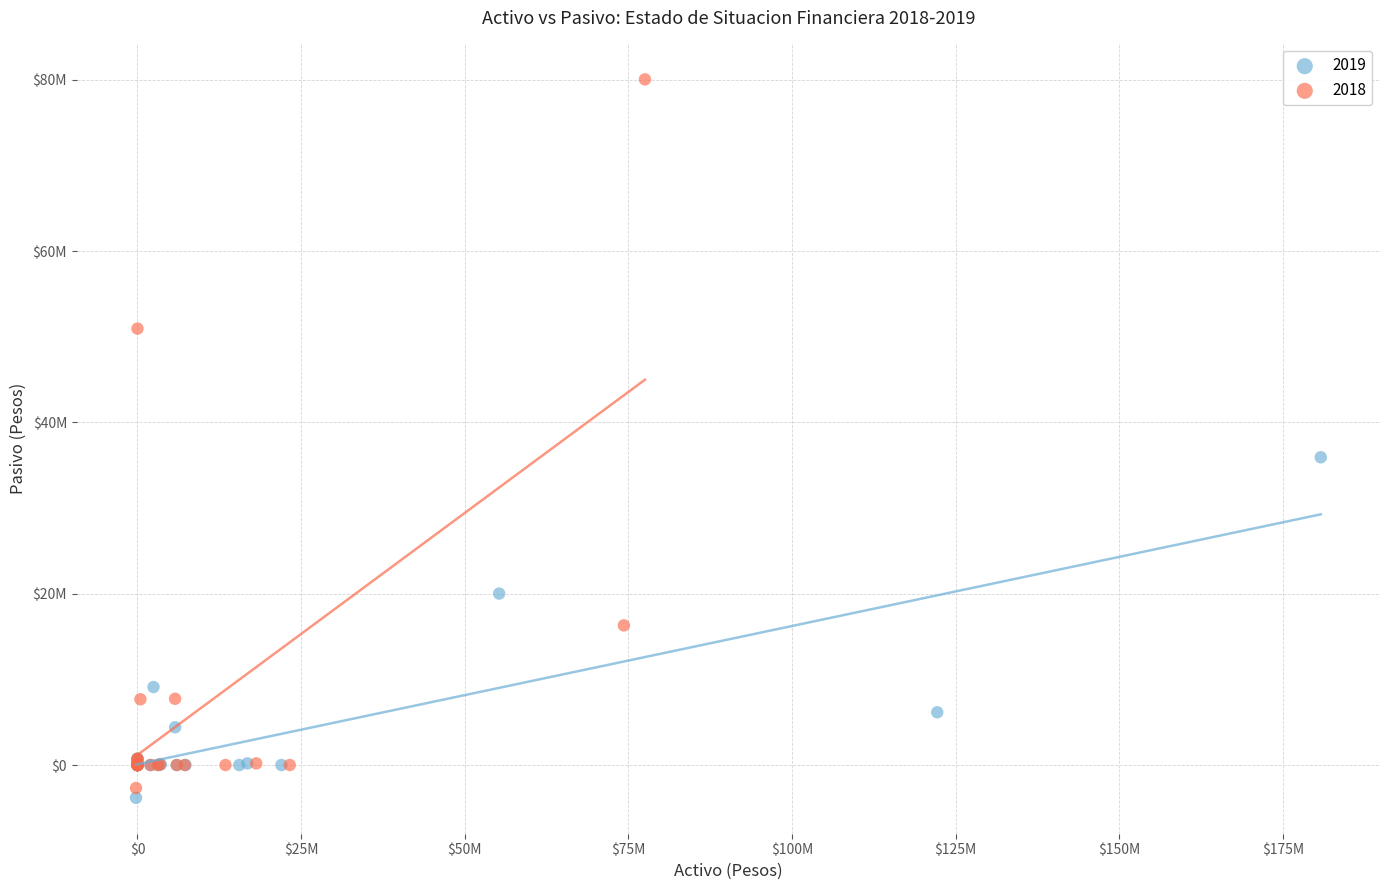

What are all the series names shown in the legend?

2019, 2018